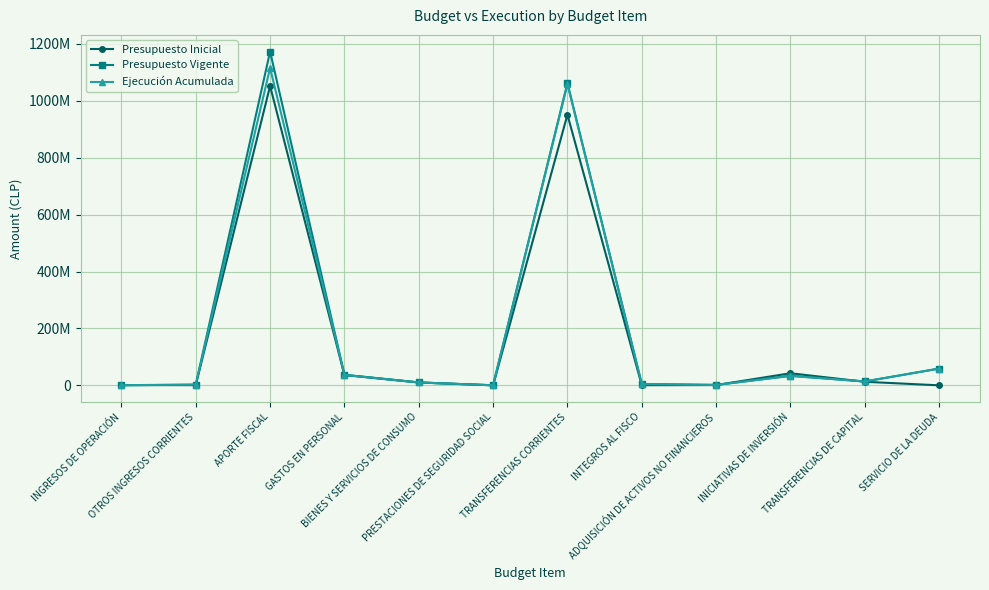

What is the difference between the maximum and minimum values in the Presupuesto Vigente series?

1172857644